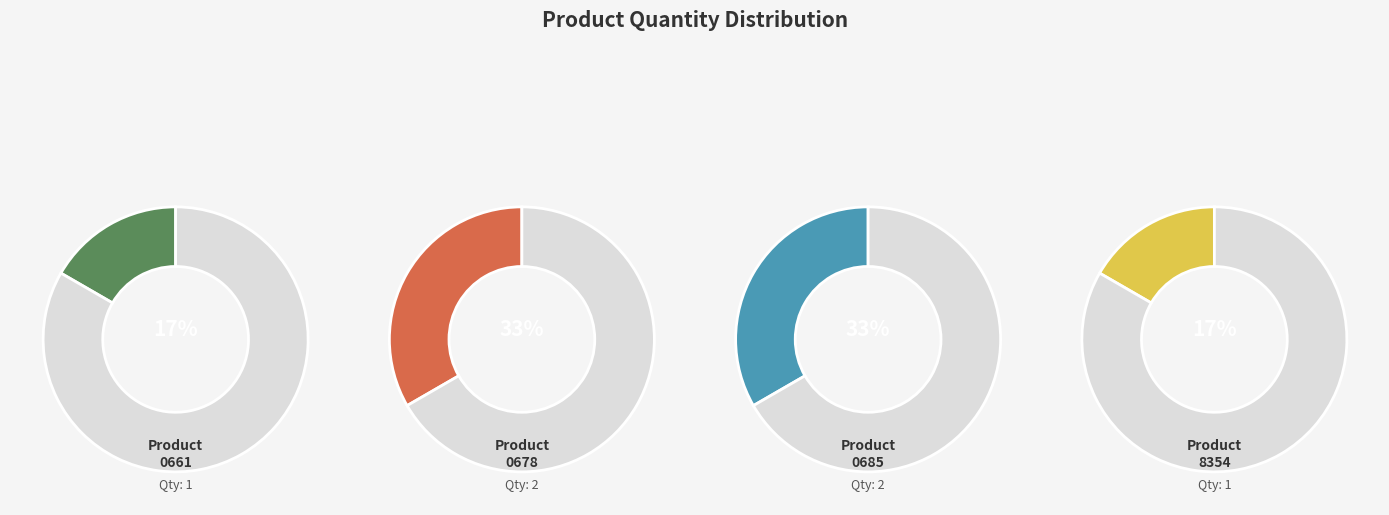

Is there a majority slice in this chart?

No